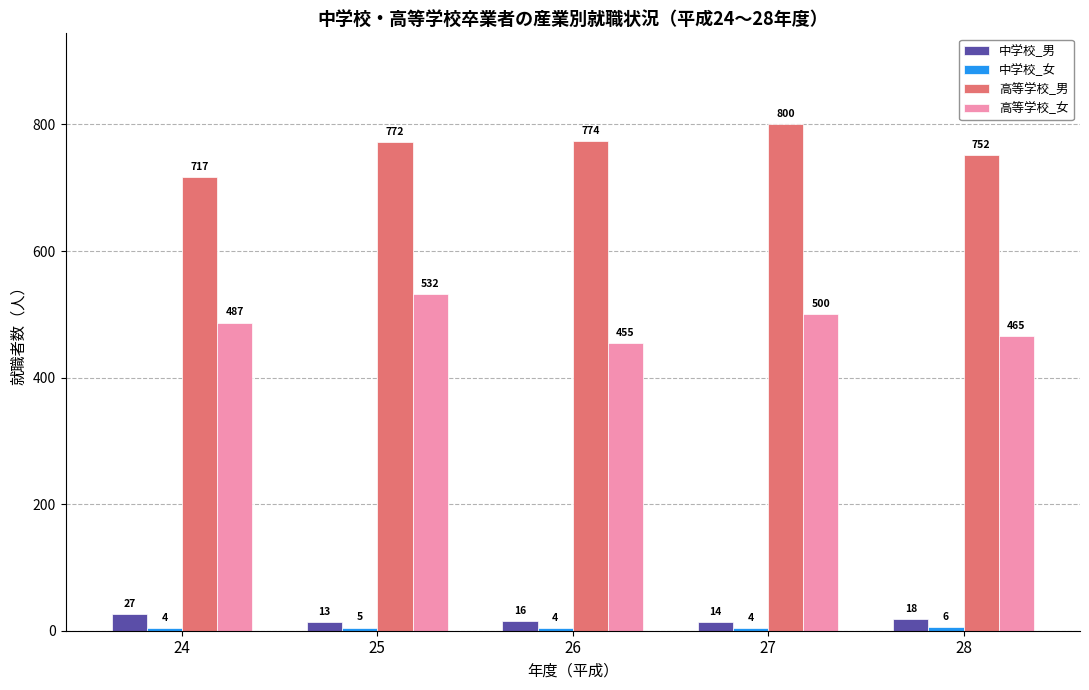

What is the difference between the highest and lowest values at 24?

713